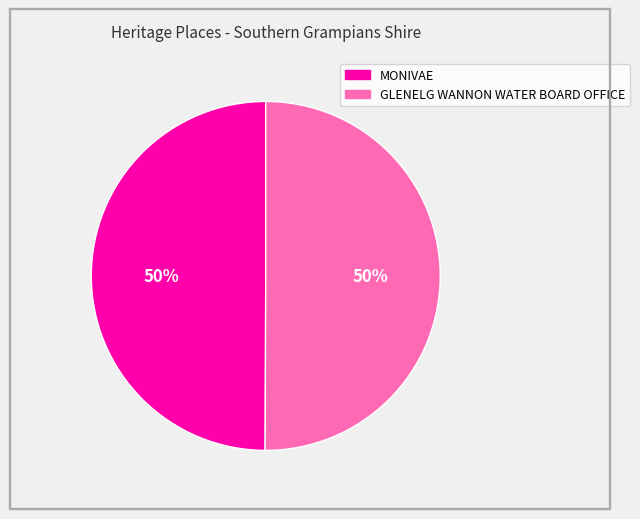

What is the ratio of the value at GLENELG WANNON WATER BOARD OFFICE to the value at MONIVAE?

1.0